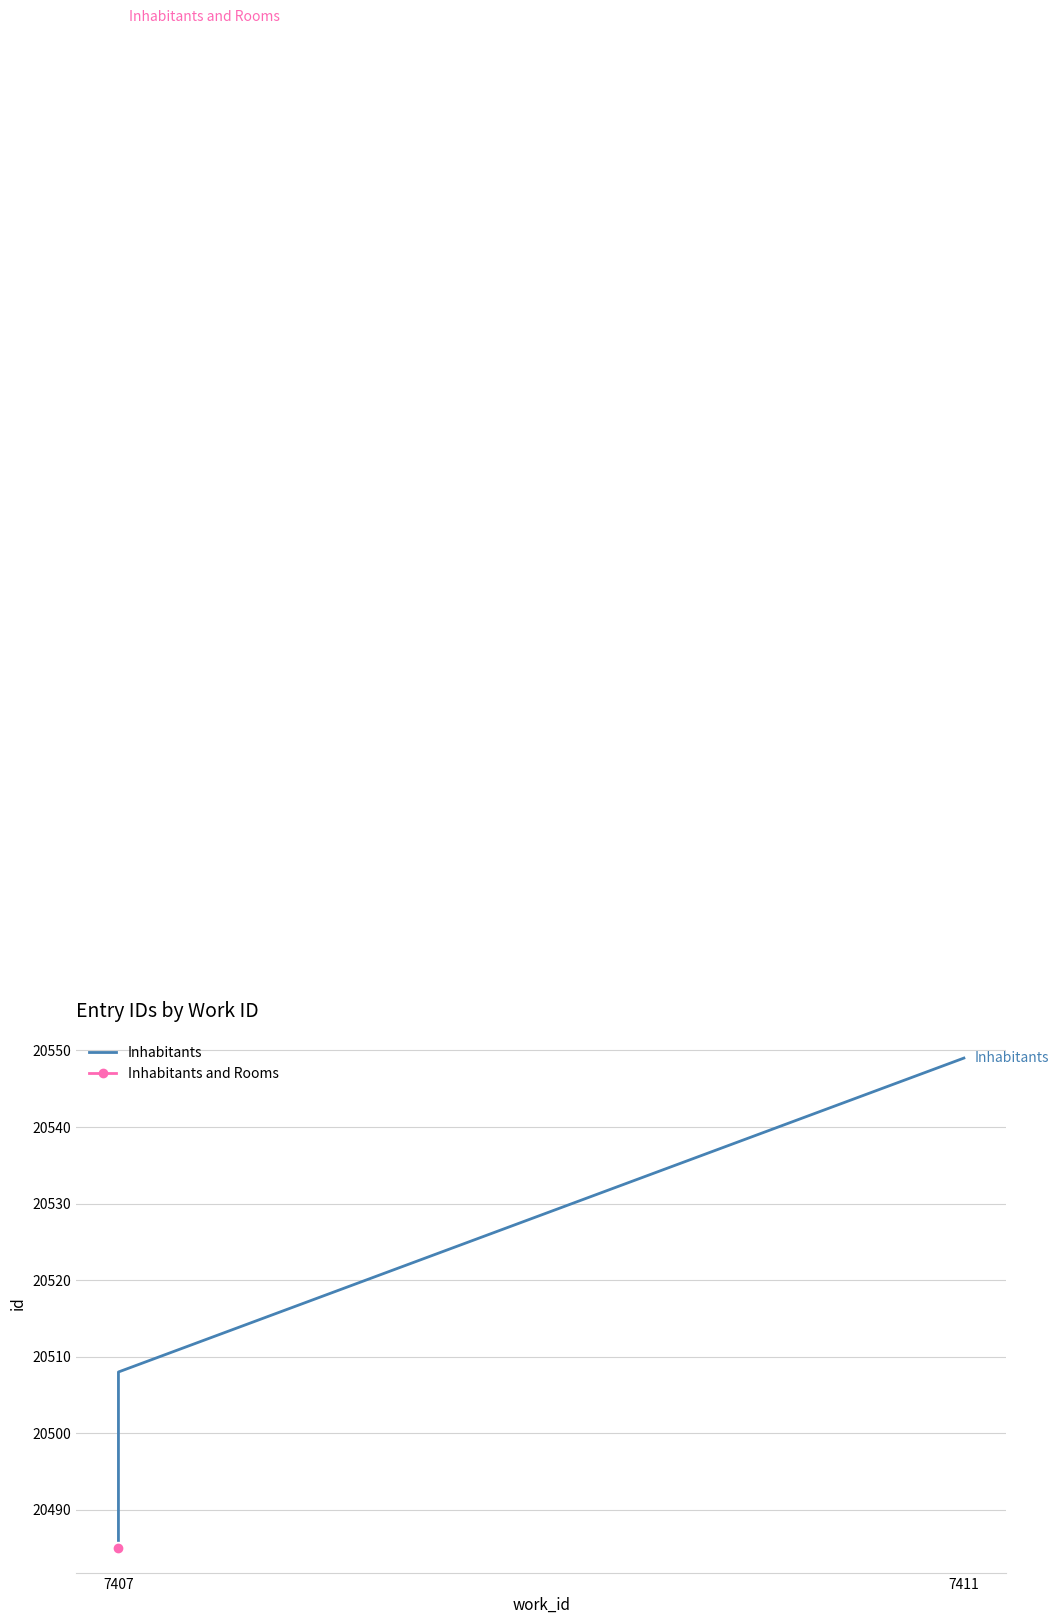

How many lines are shown in the chart?

1